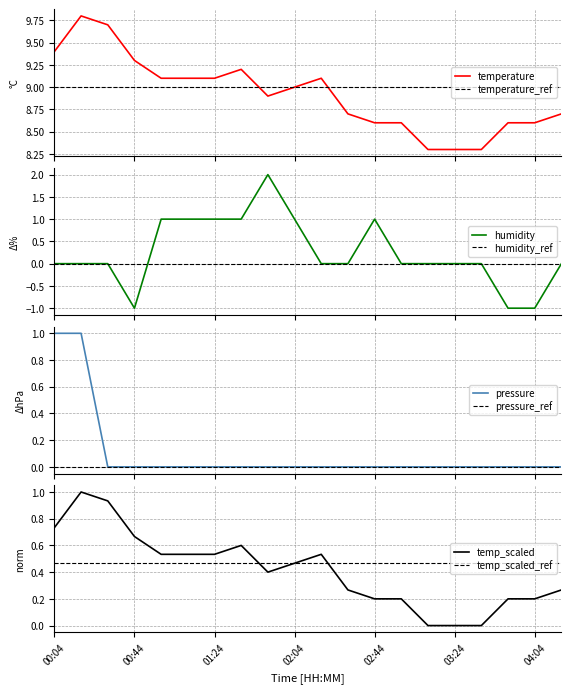

How many data points in temperature are above 9?

9